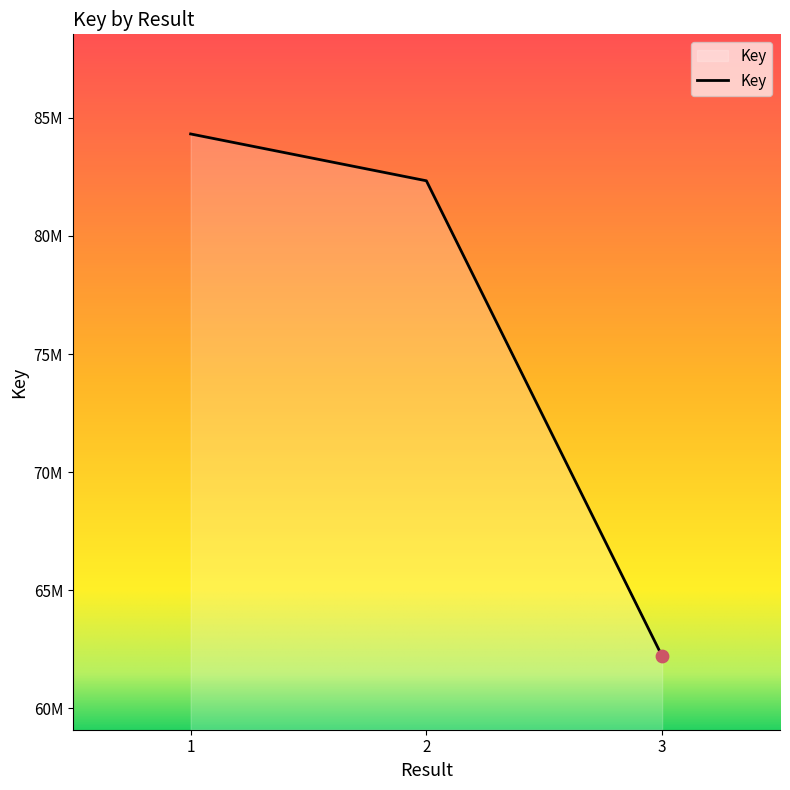

Does the chart have visible grid lines?

No